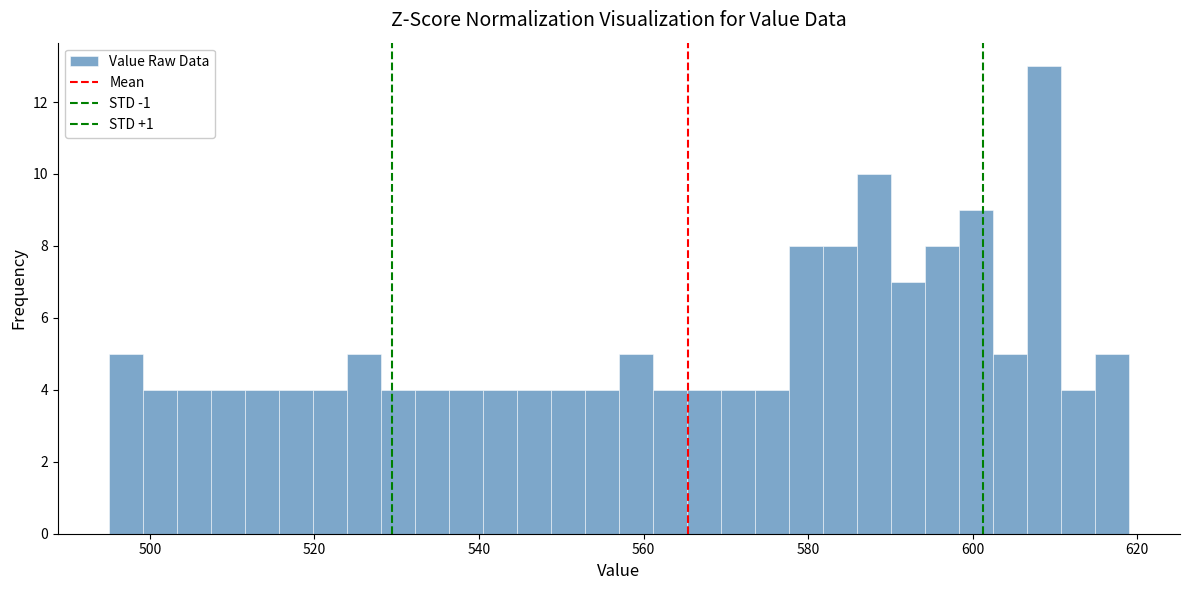

Read against the x-axis, roughly where is the centre of the tallest bar?

608